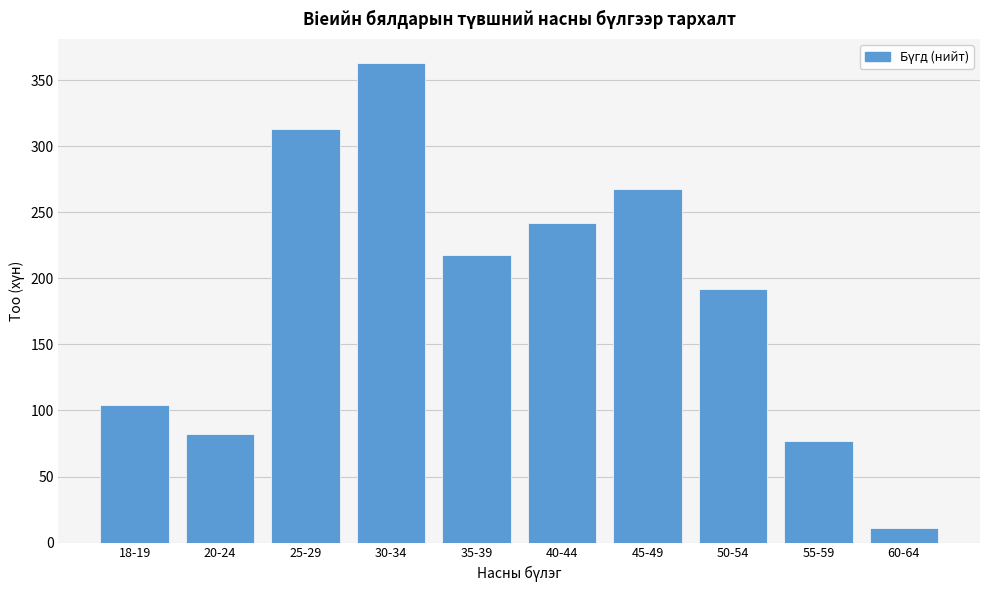

Reading left to right, extract all data points from this chart.

104	82	313	363	218	242	268	192	77	11